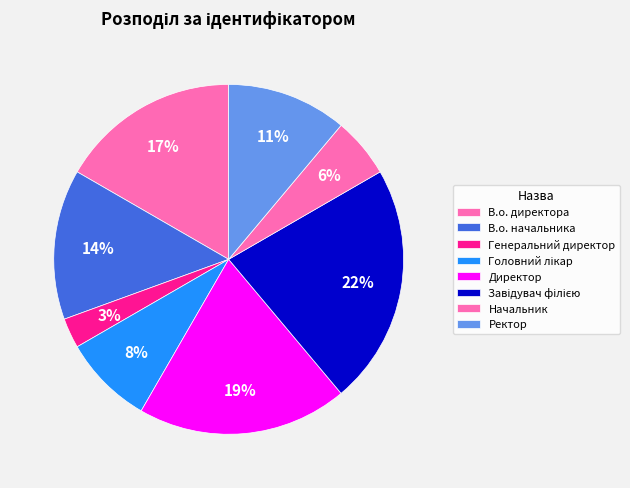

What is the change in value from Головний лікар to Ректор?

+1